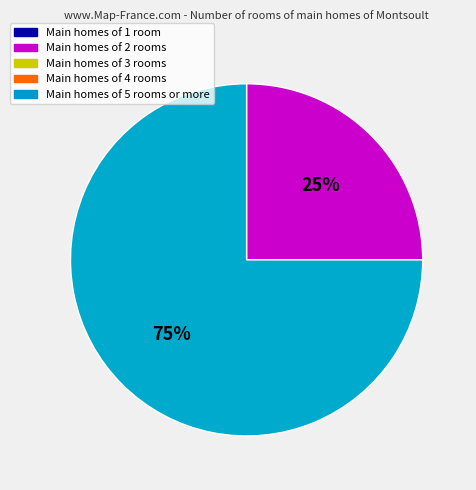

To the nearest percent, what is the difference between the largest and smallest slice percentages?

50%